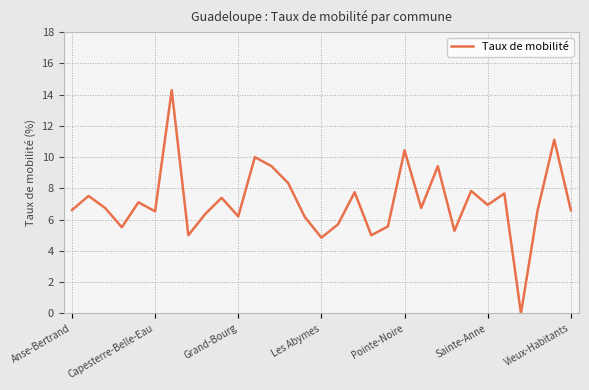

What is the difference between the maximum and minimum values?

14.3